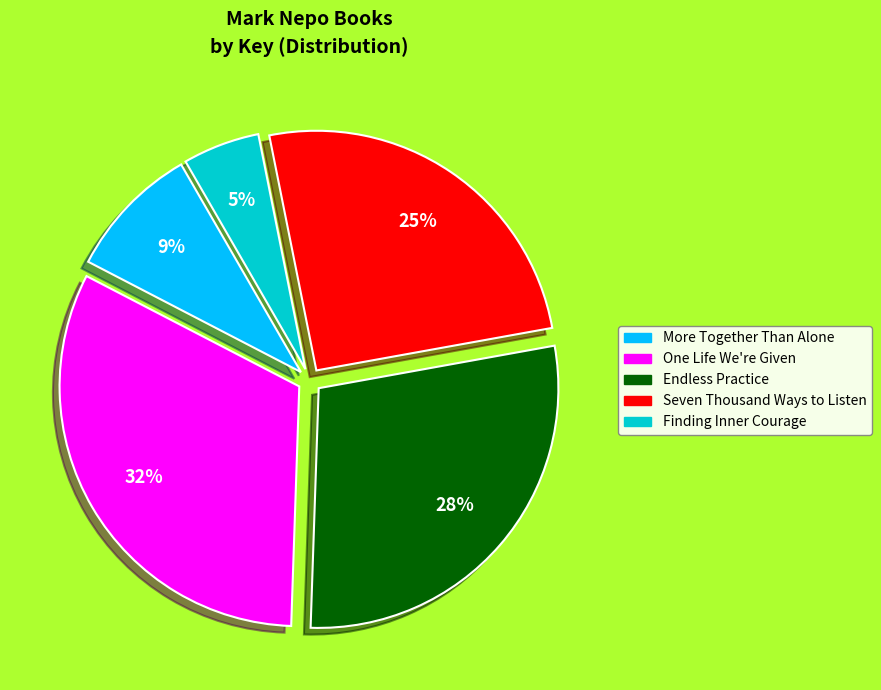

Which has a higher value, Endless Practice or Seven Thousand Ways to Listen?

Endless Practice